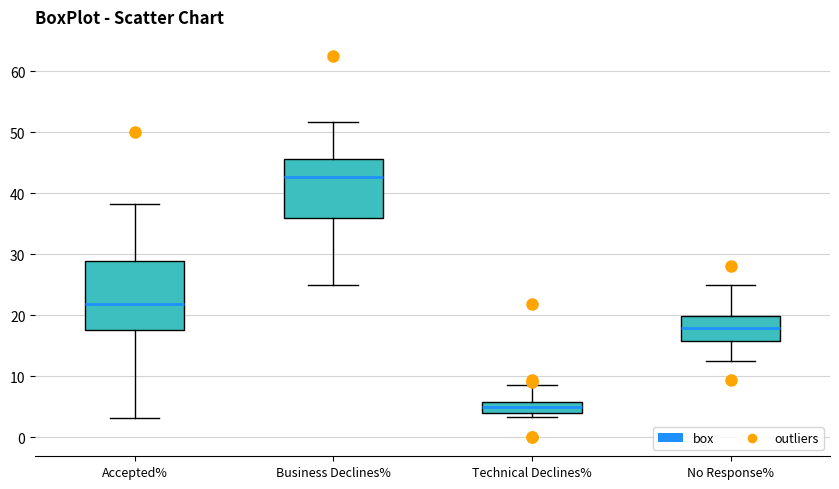

Where is the upper edge of the box for Business Declines% on the y-axis? The values are not printed on the chart, so give them approximately, as read against the axis.

46